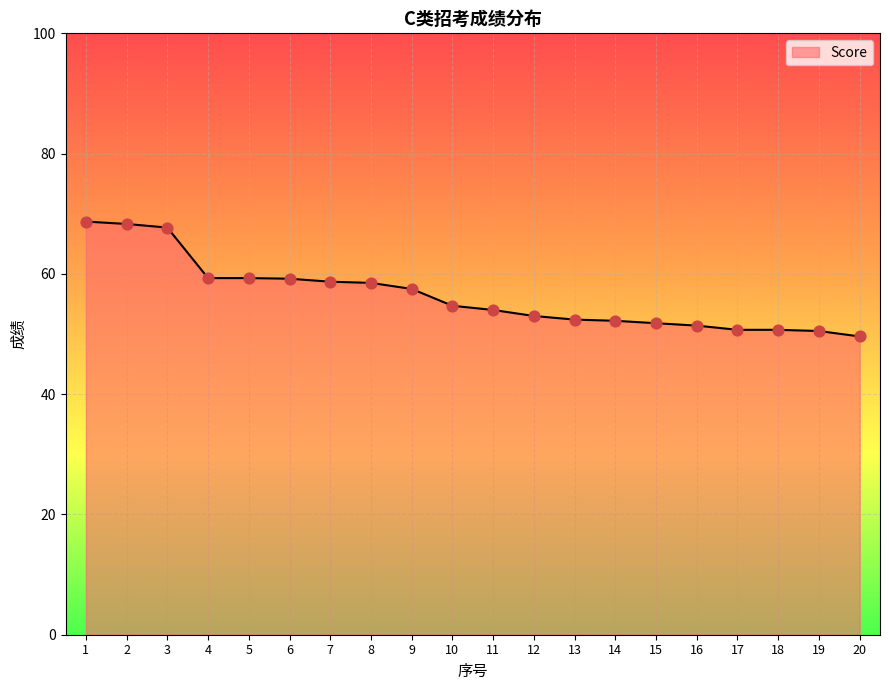

What is the ratio of the value at 1 to the value at 3?

1.0